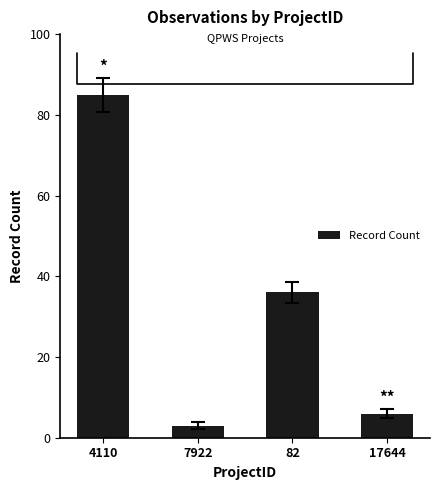

What position from the left is 4110?

1